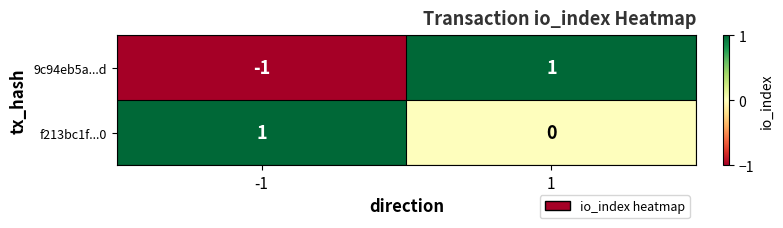

Which series has the widest spread of values?

9c94eb5a...d